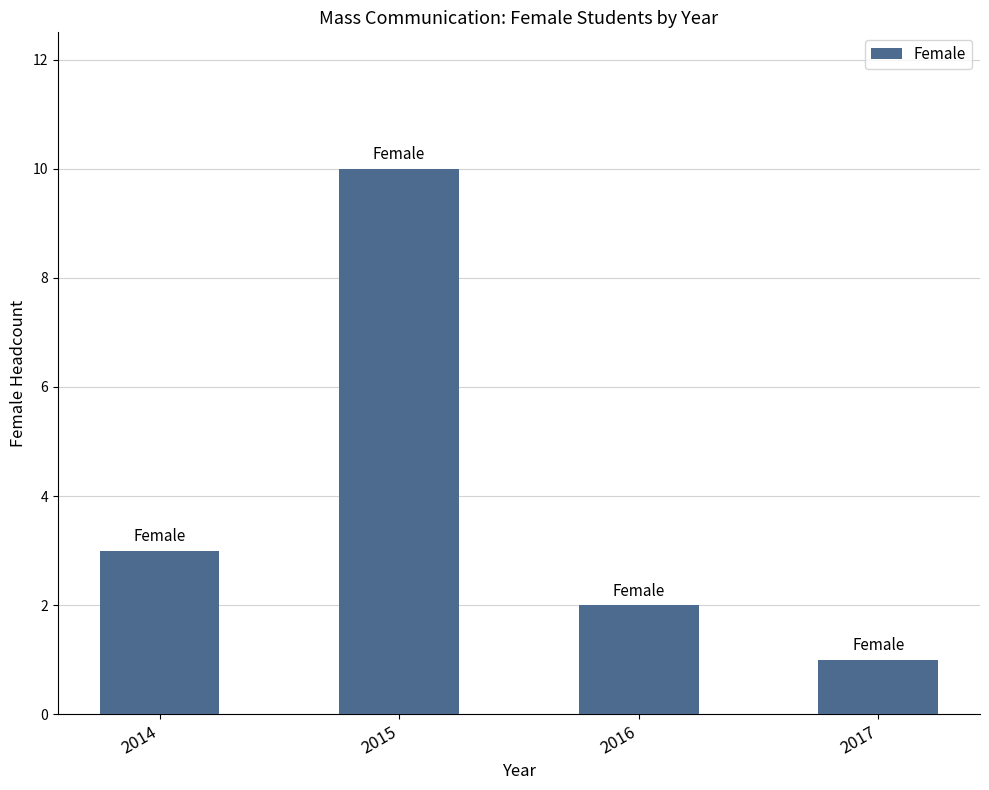

At which category does the chart reach its minimum across all series?

2017